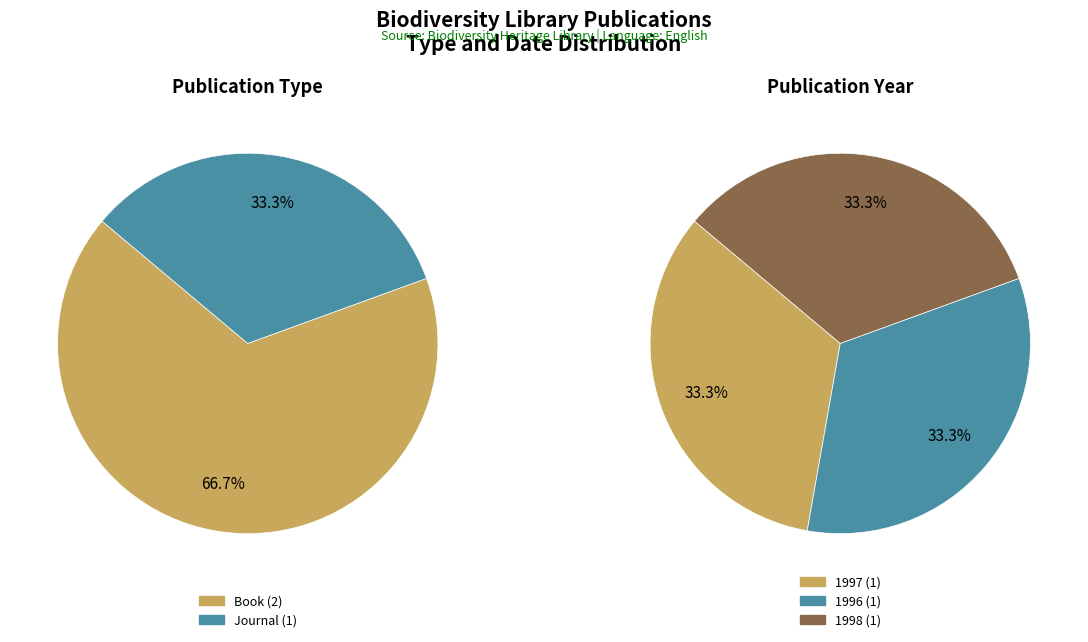

How many segments does this pie chart have?

3